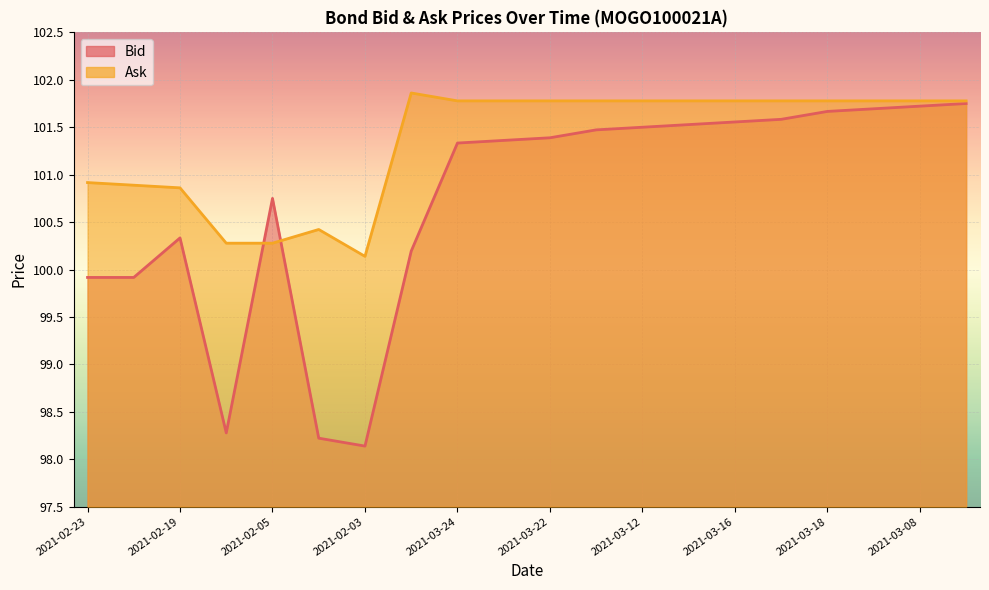

In Bid, how many points are higher than both neighbors (excluding endpoints)?

2